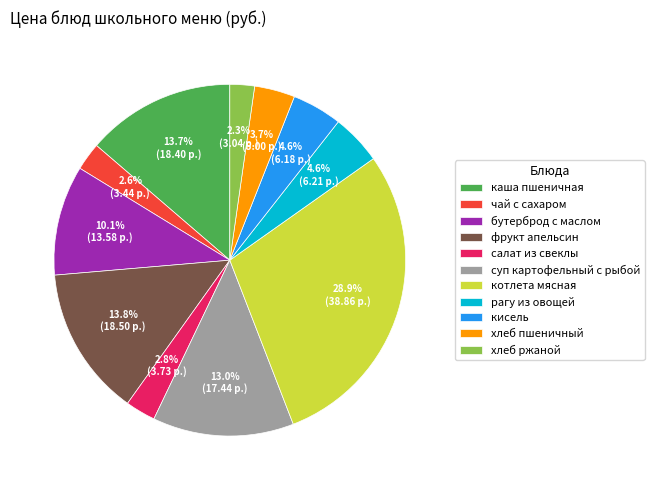

Is there a majority slice in this chart?

No